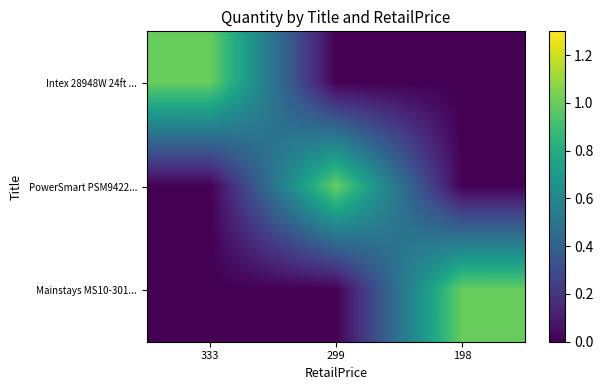

Between 333 and 198, which series saw the biggest shift?

Intex 28948W 24ft ...